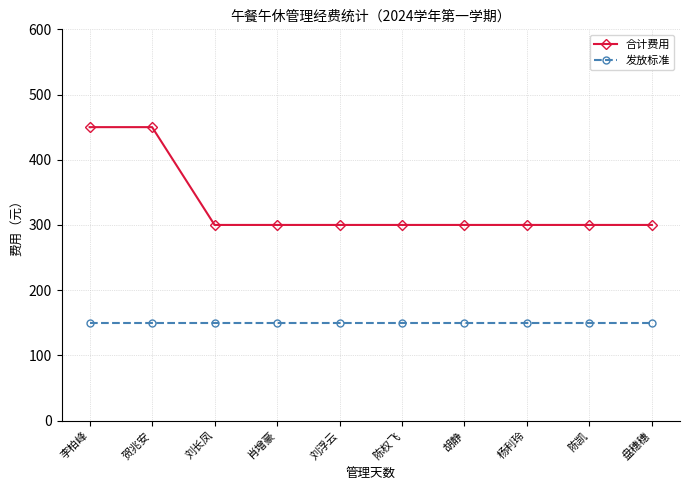

Is the value of 发放标准 at 肖增豪 greater than the value of 合计费用 at 刘浮云?

No